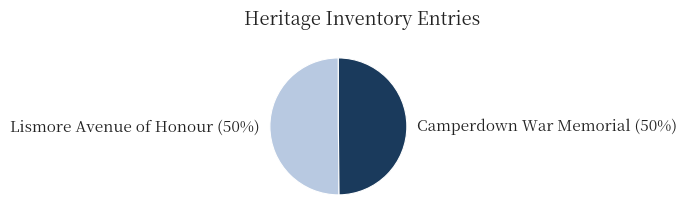

To the nearest percent, what is the average slice percentage?

50%